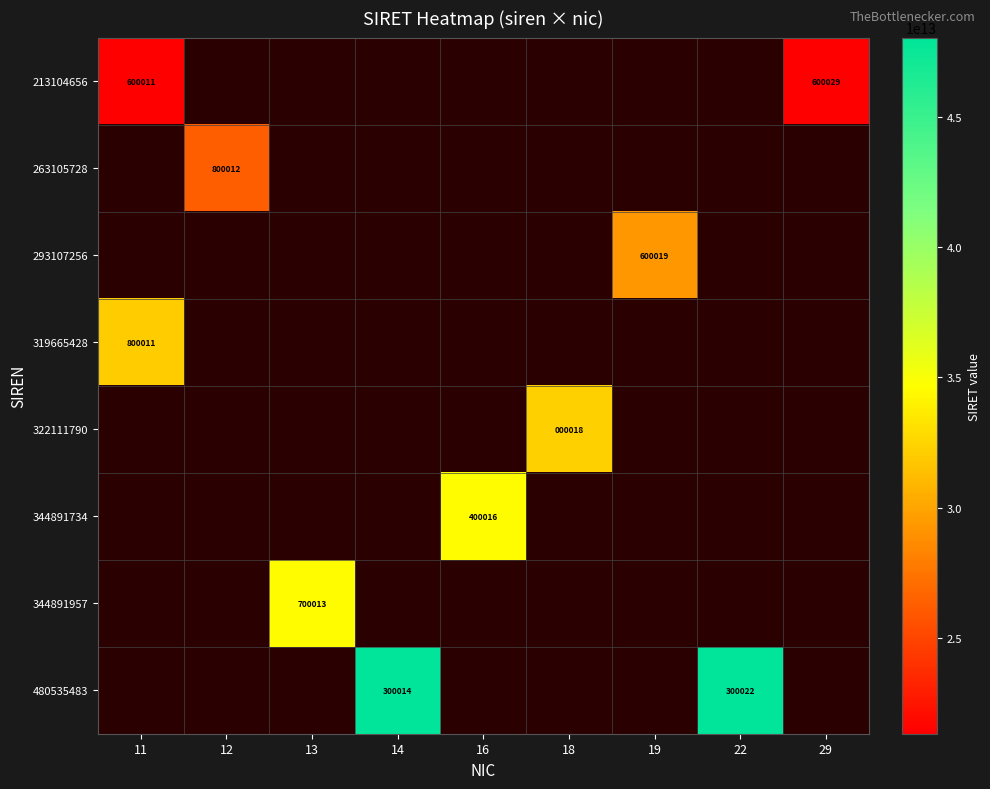

Count the number of data series in this chart.

8